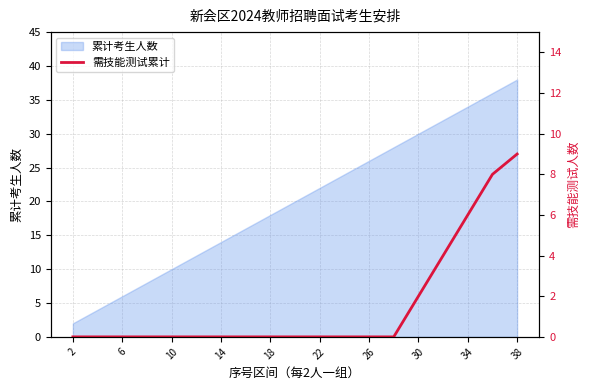

Is it true that 累计考生人数 equals 17 at 26?

False